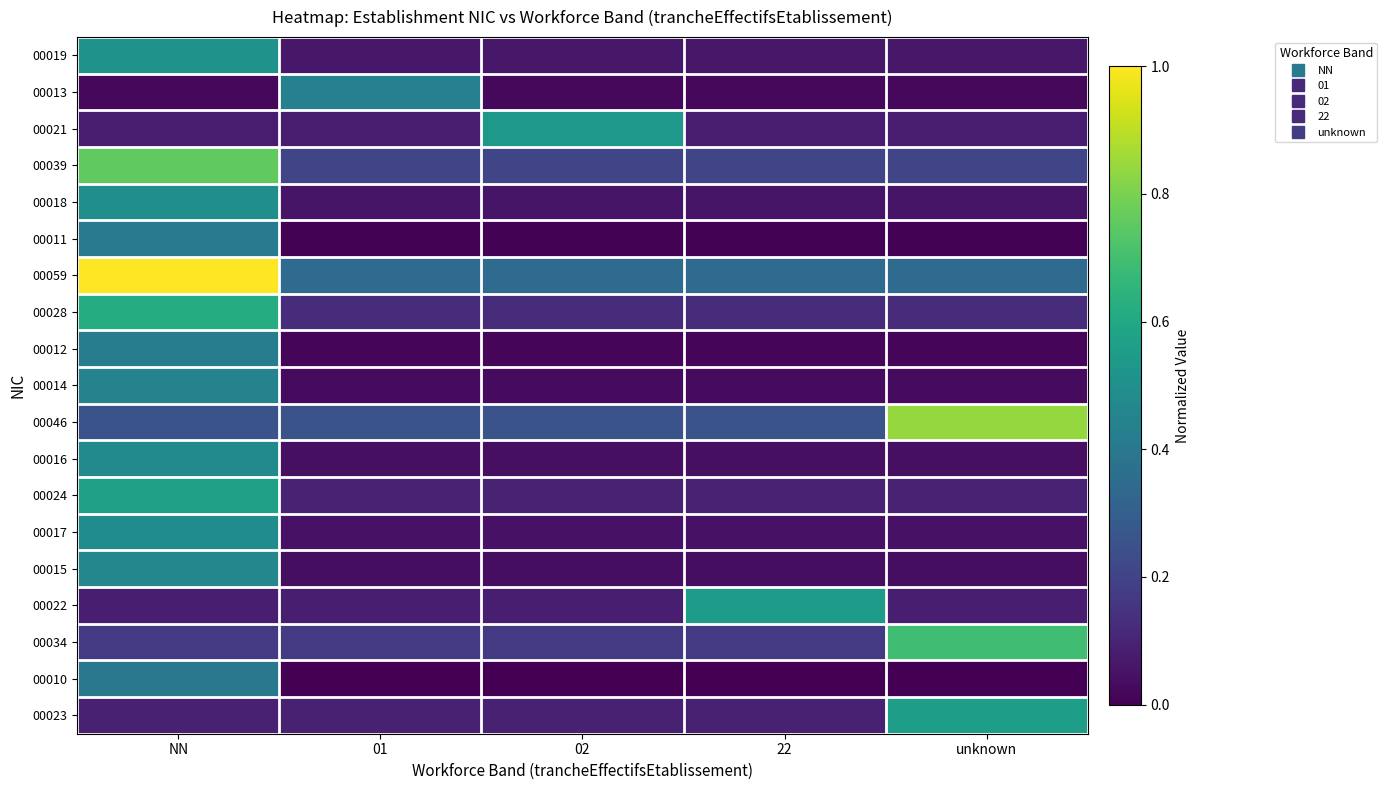

Which series changed the most between NN and 22?

00059